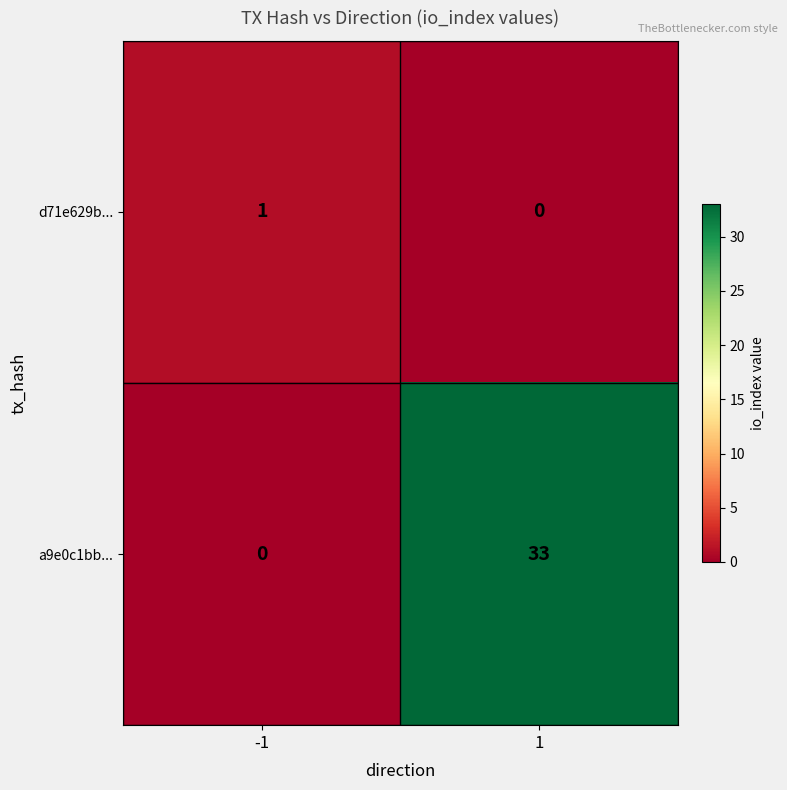

What is the highest value of the a9e0c1bb... series?

33